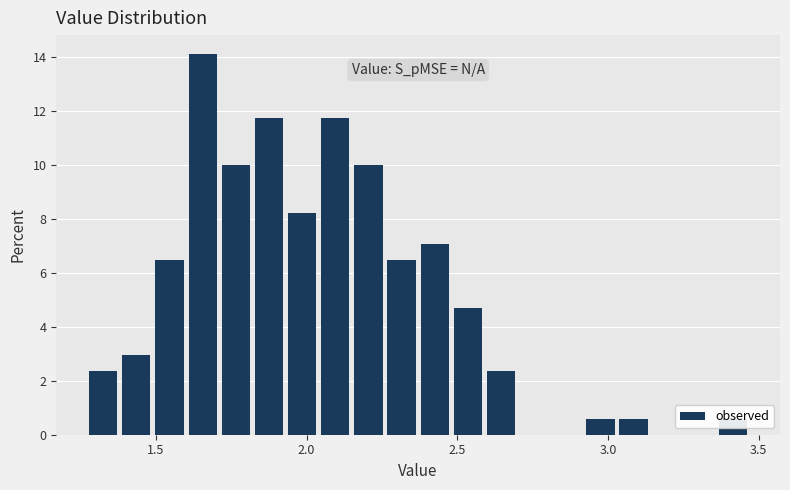

Read against the x-axis, roughly where is the centre of the tallest bar?

1.65